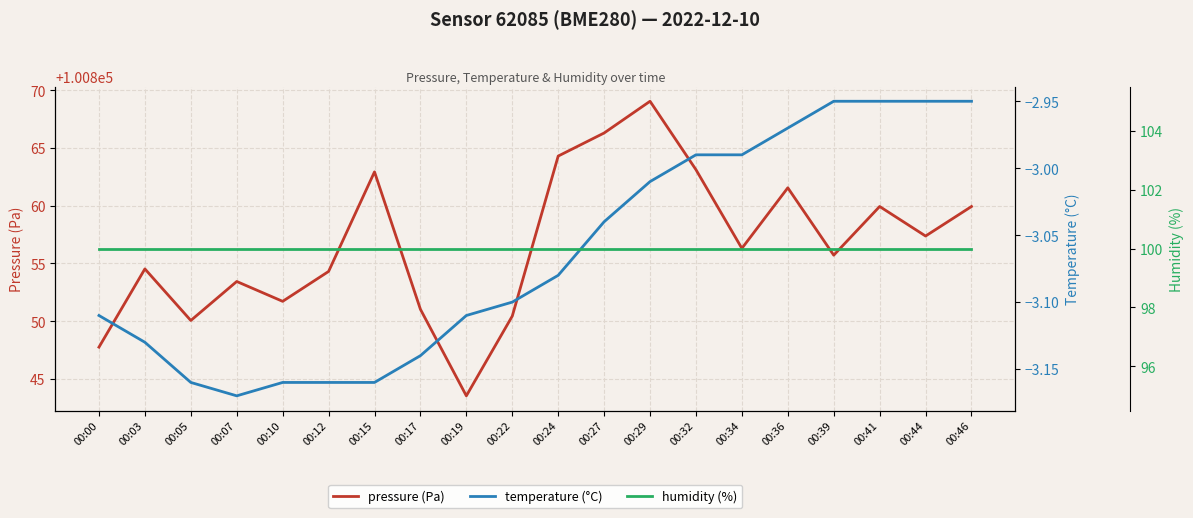

True or false: pressure (Pa) and humidity (%) intersect in this chart.

False